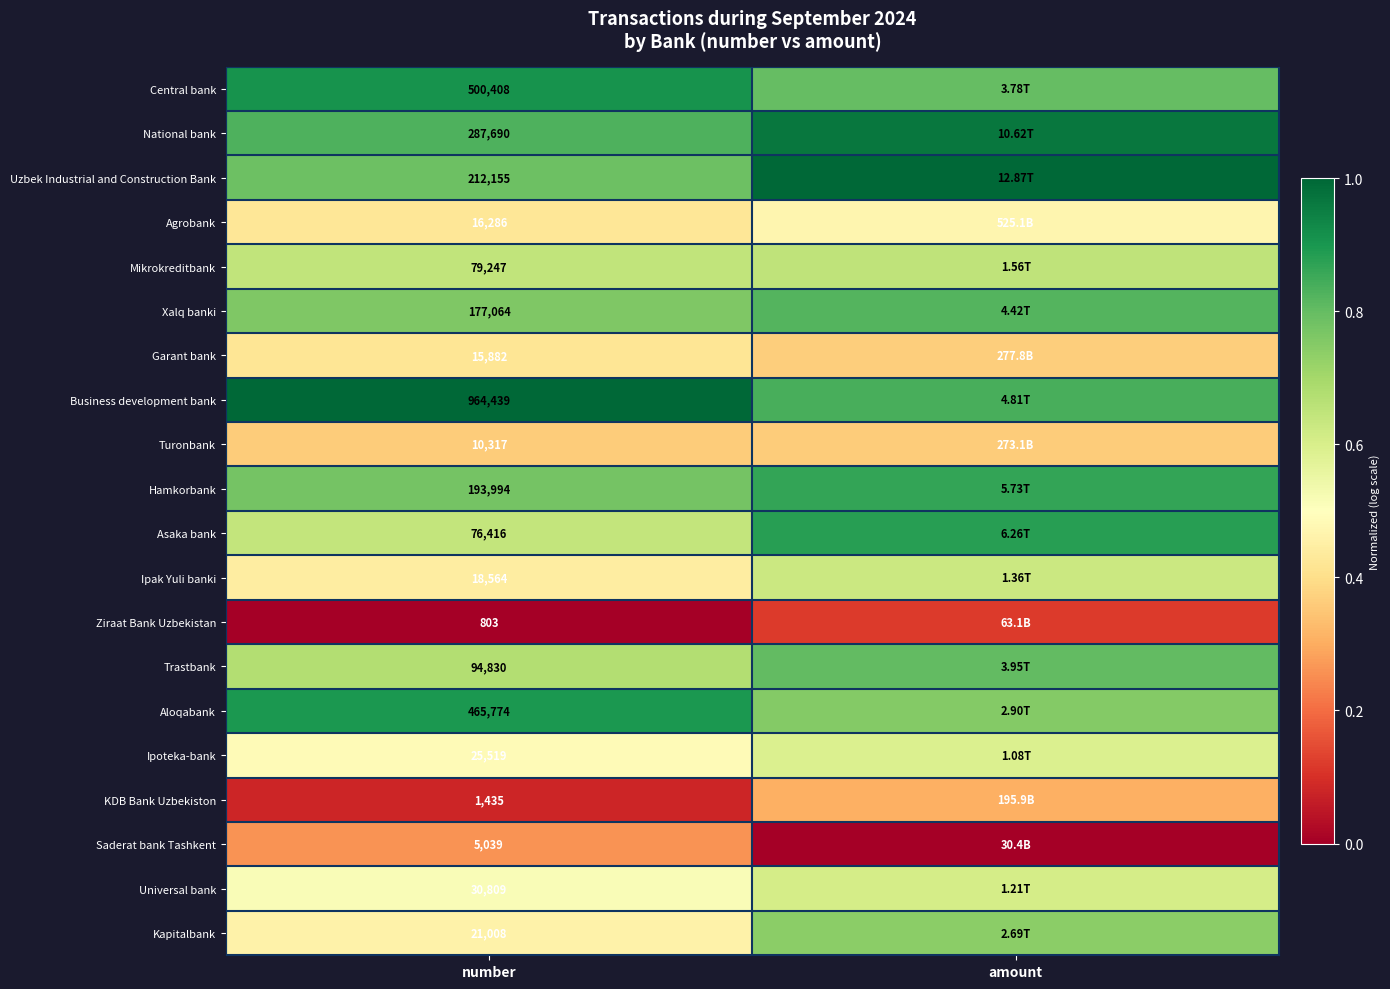

Is the value of Ipoteka-bank at number greater than the value of Asaka bank at number?

No